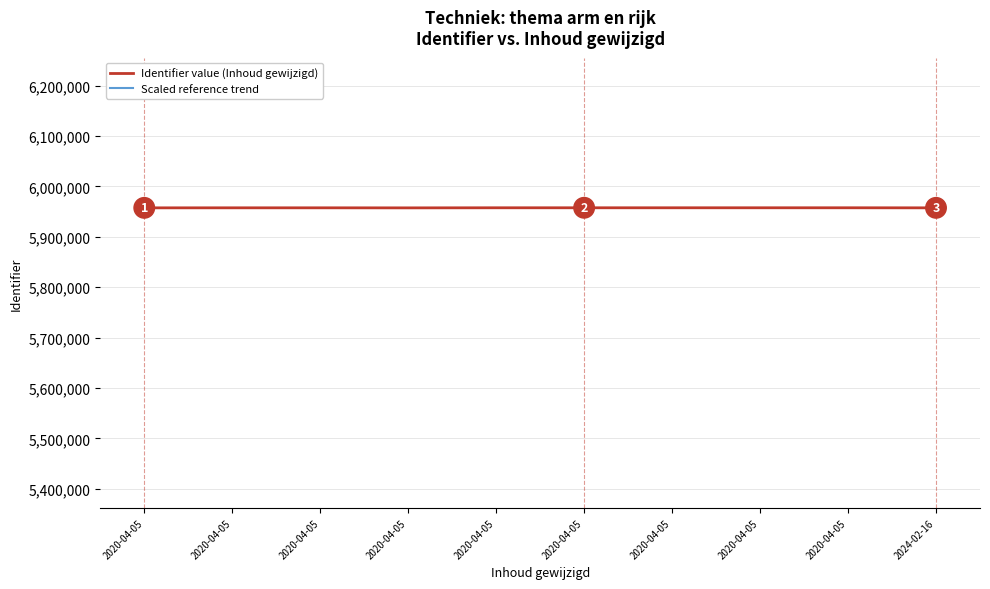

How many interior local valleys does the Identifier value (Inhoud gewijzigd) series have?

1